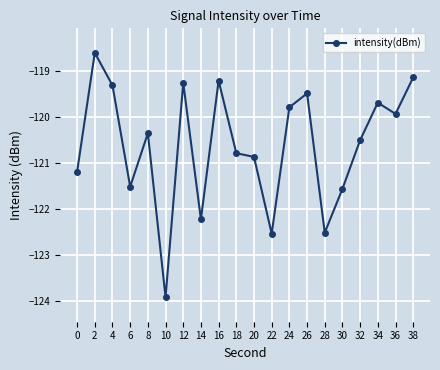

At which category does the chart reach its minimum across all series?

10